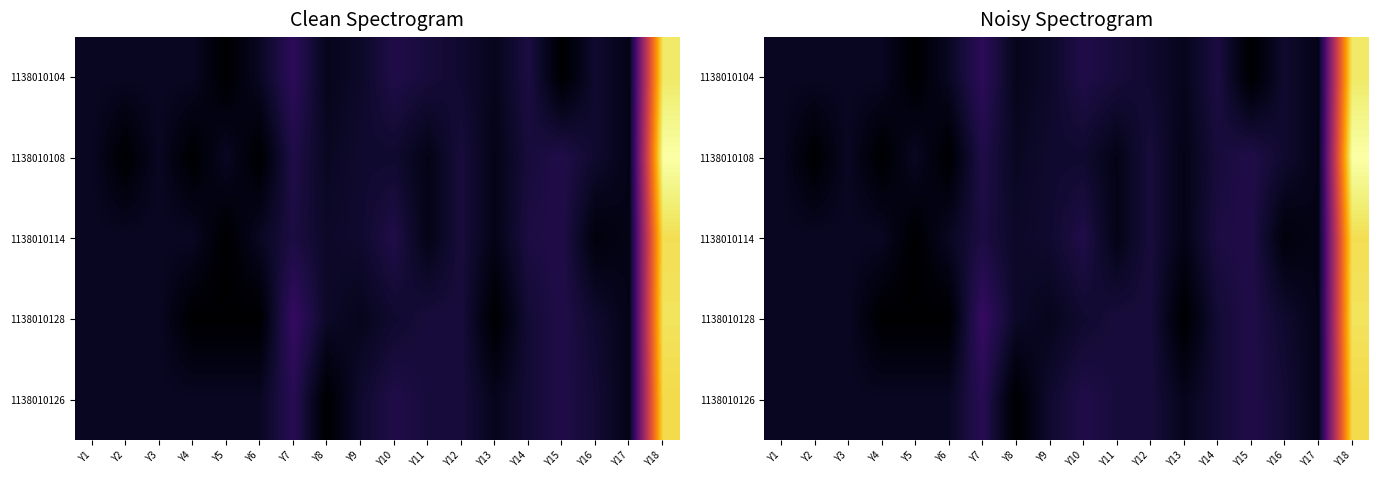

Between Y1 and Y14, which is larger?

Y14